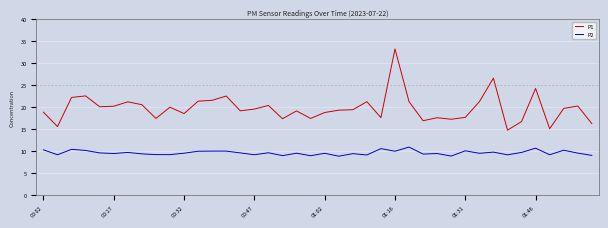

True or false: P1 and P2 intersect in this chart.

False